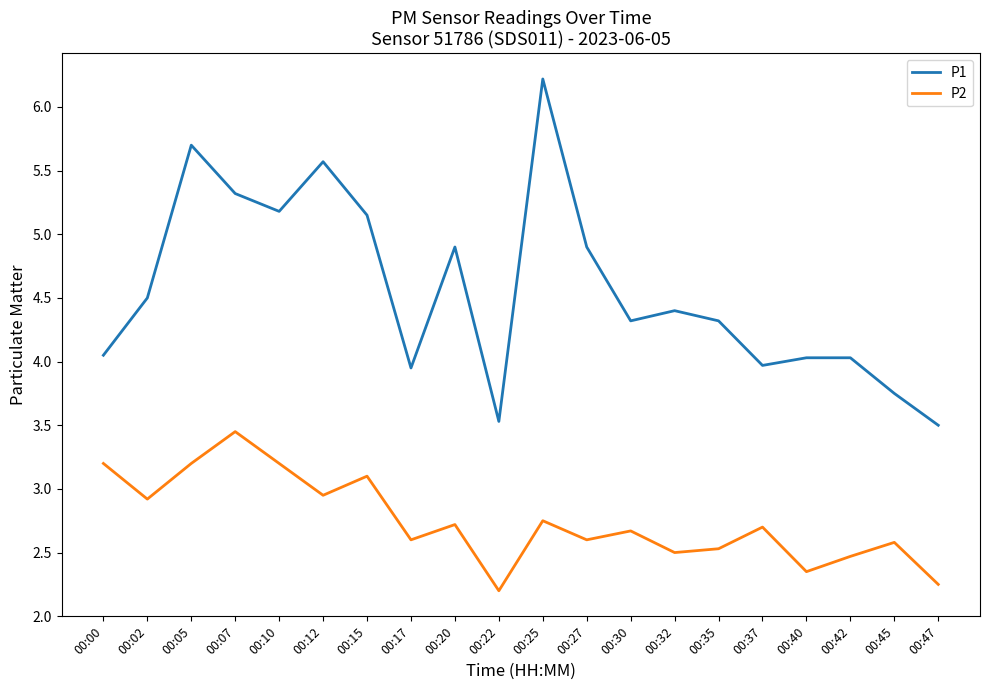

True or false: P2 has a value of 0.7 at 00:02.

False